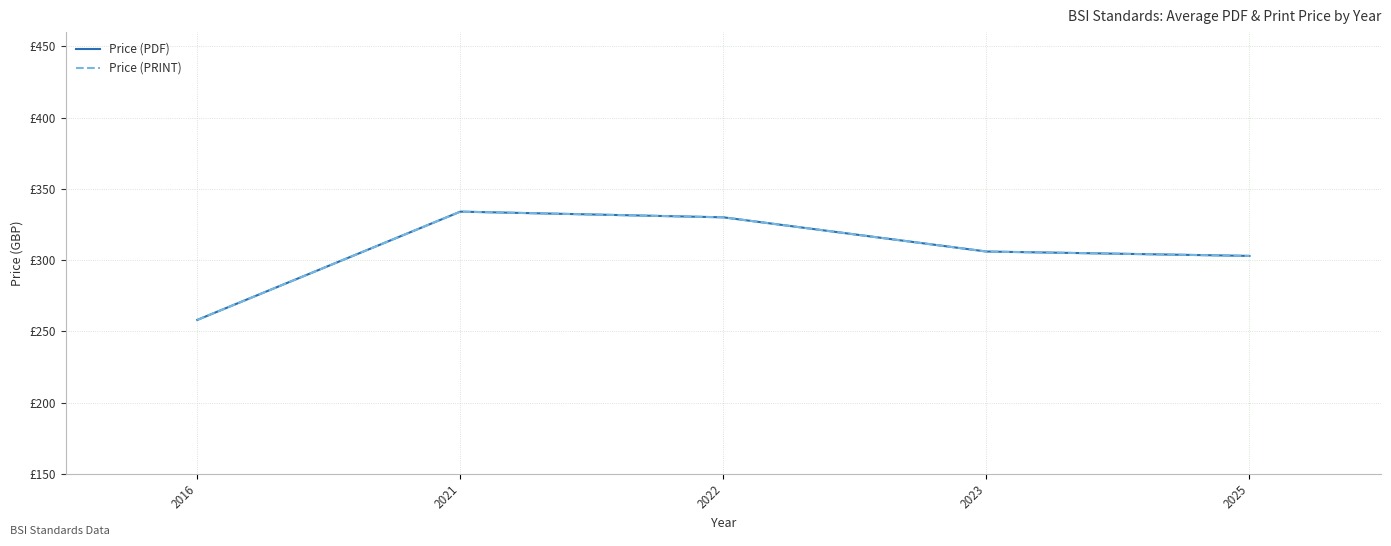

True or false: Price (PRINT) and Price (PDF) cross at least once.

False